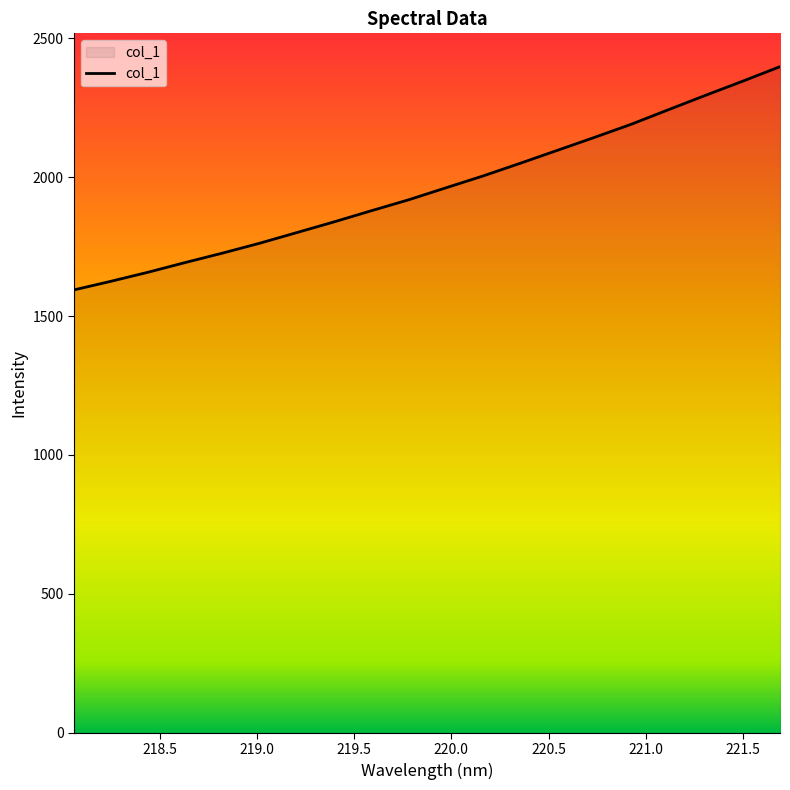

What is the maximum value shown in the chart?

2397.5